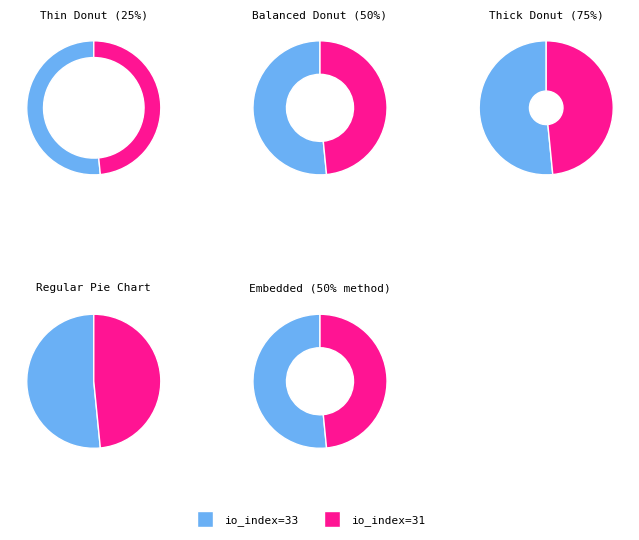

To the nearest percent, what percentage of the pie is io_index=31?

48%